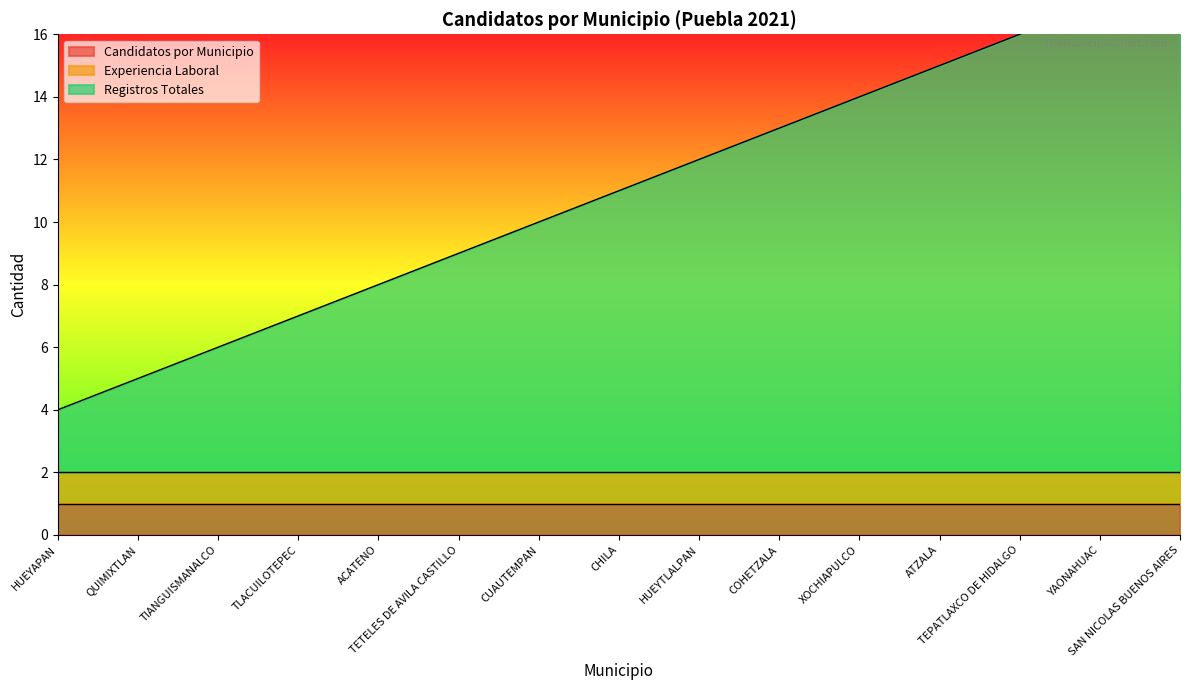

The Registros Totales series shows 3 at HUEYAPAN. True or false?

False